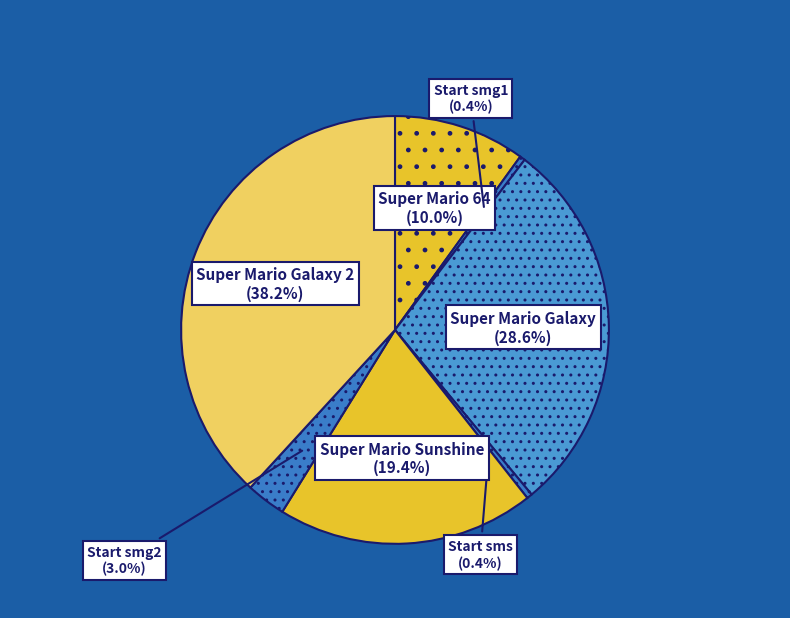

Which category has the smallest portion of the pie?

Start smg1